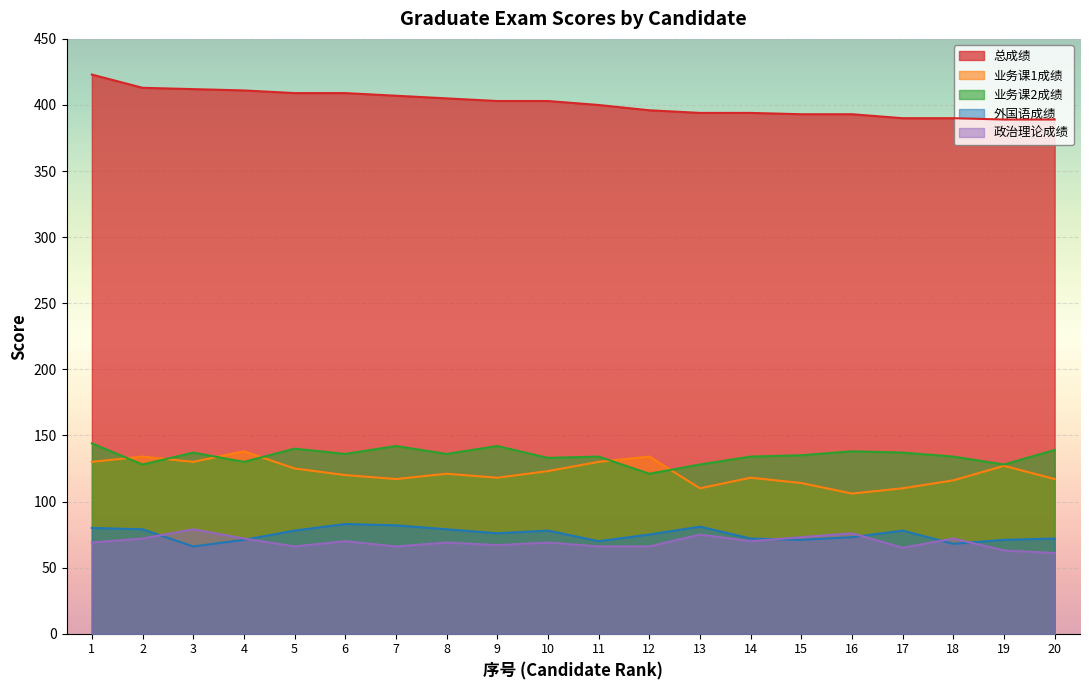

Rank the series at 10 from highest to lowest value.

总成绩, 业务课2成绩, 业务课1成绩, 外国语成绩, 政治理论成绩